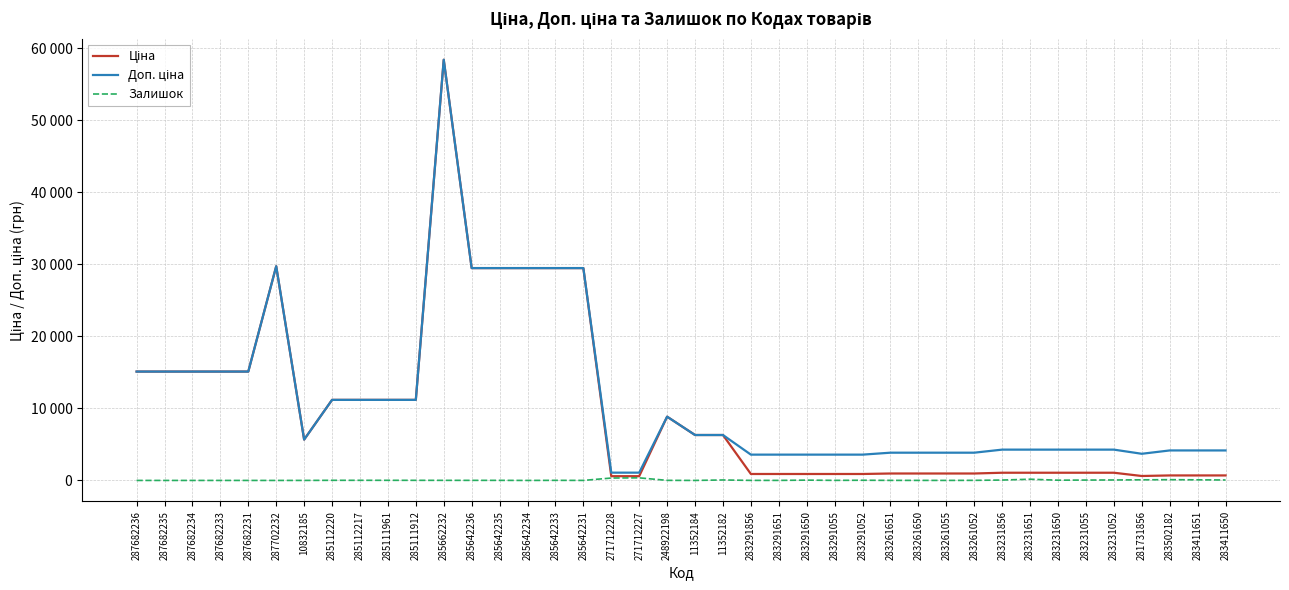

At which label does Доп. ціна first exceed 5673?

287682236